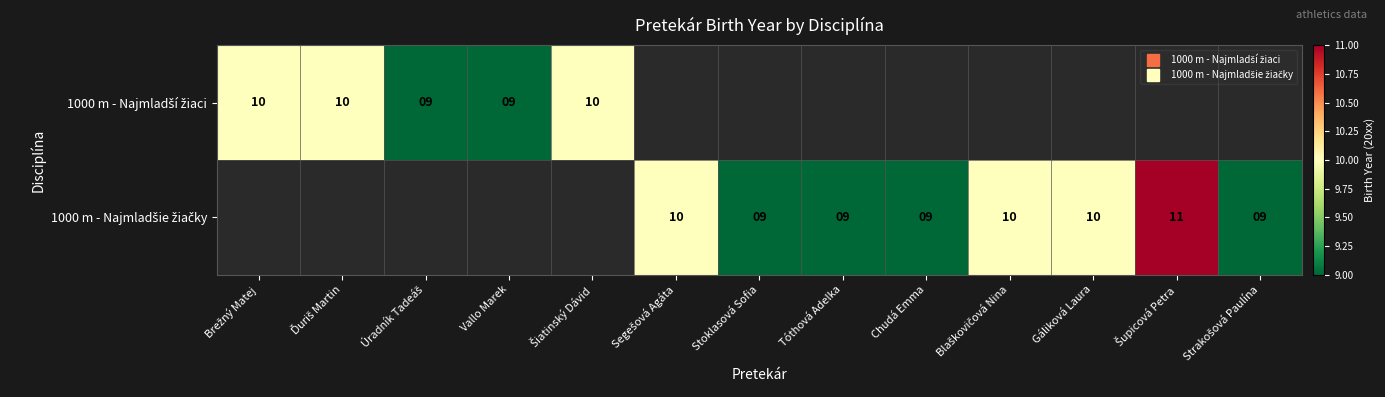

What is the minimum value for 1000 m - Najmladší žiaci?

9.0